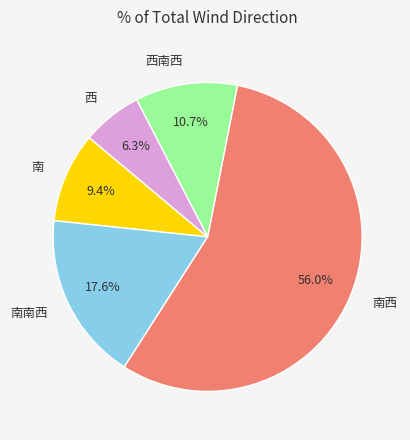

What percentage is the 南南西 slice, to the nearest percent?

18%